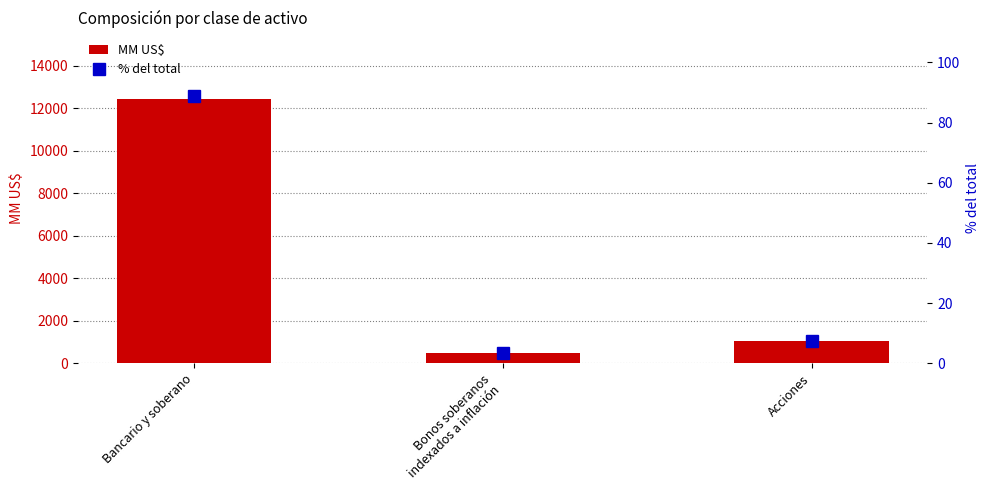

What are all the series names shown in the legend?

MM US$, % del total